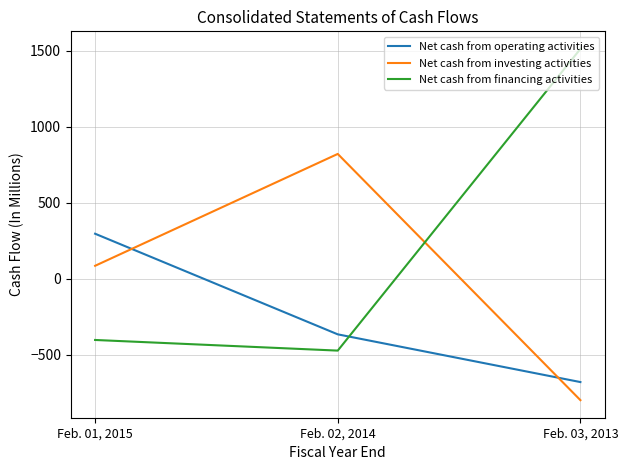

Reading right to left, what are all the values shown in this chart?

Net cash from operating activities: Feb. 03, 2013=-681	Feb. 02, 2014=-367	Feb. 01, 2015=295
Net cash from investing activities: Feb. 03, 2013=-800	Feb. 02, 2014=820	Feb. 01, 2015=84
Net cash from financing activities: Feb. 03, 2013=1511	Feb. 02, 2014=-474	Feb. 01, 2015=-404